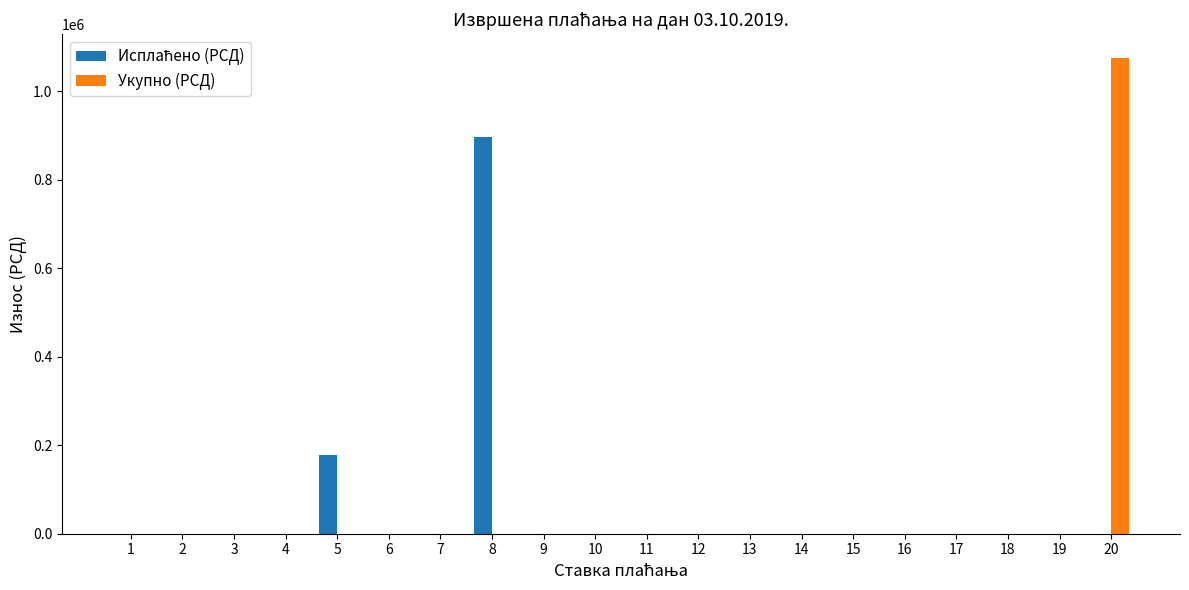

What is the sum of all Укупно (РСД) values?

1075679.3